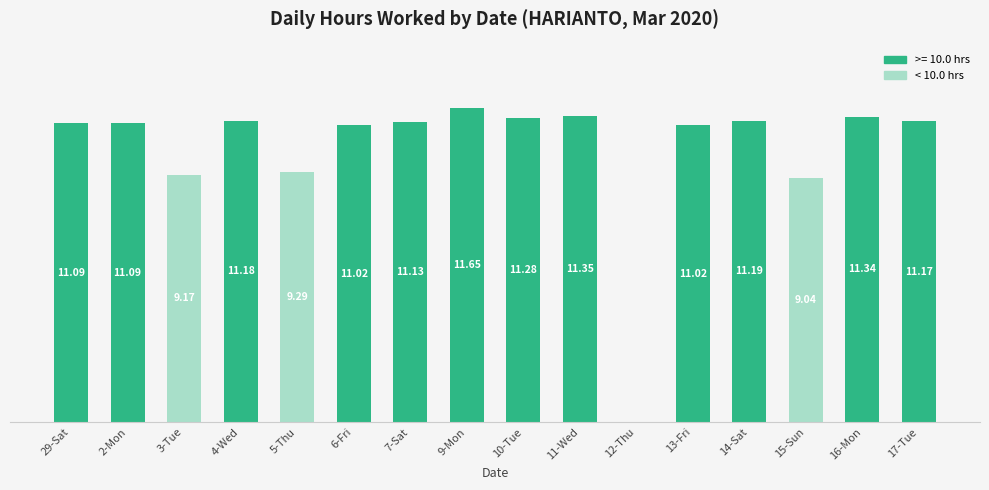

Between 11-Wed and 7-Sat, which is larger?

11-Wed